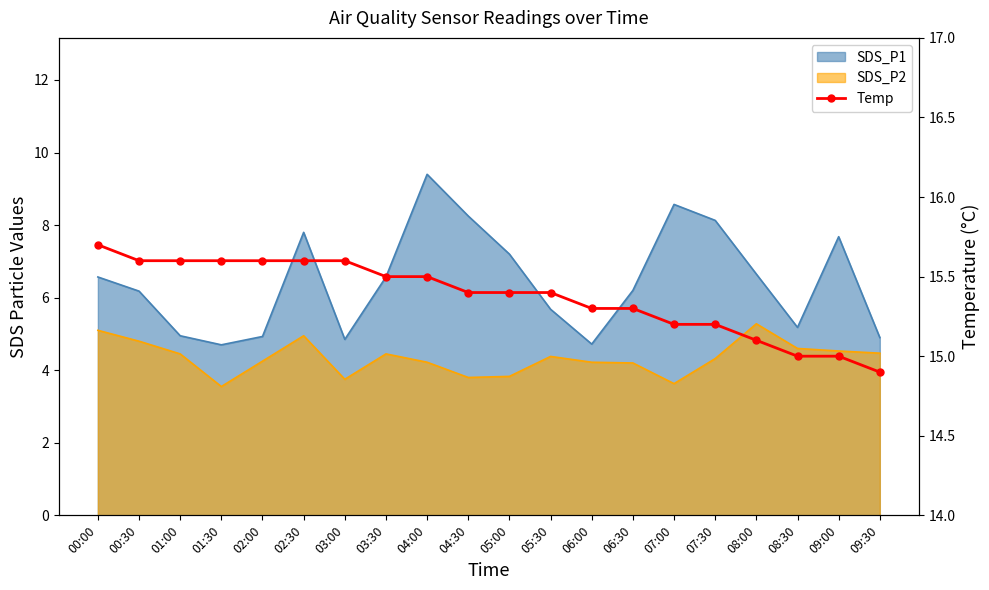

At which label is the value closest to 15?

08:30